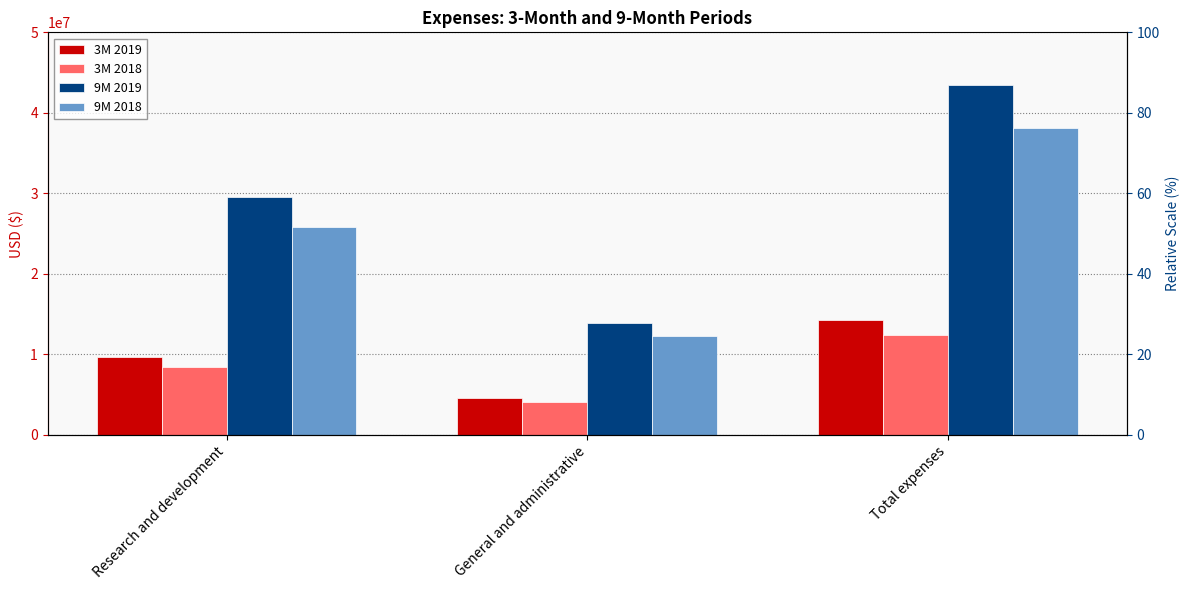

The 9M 2018 series shows 24978375 at Total expenses. True or false?

False